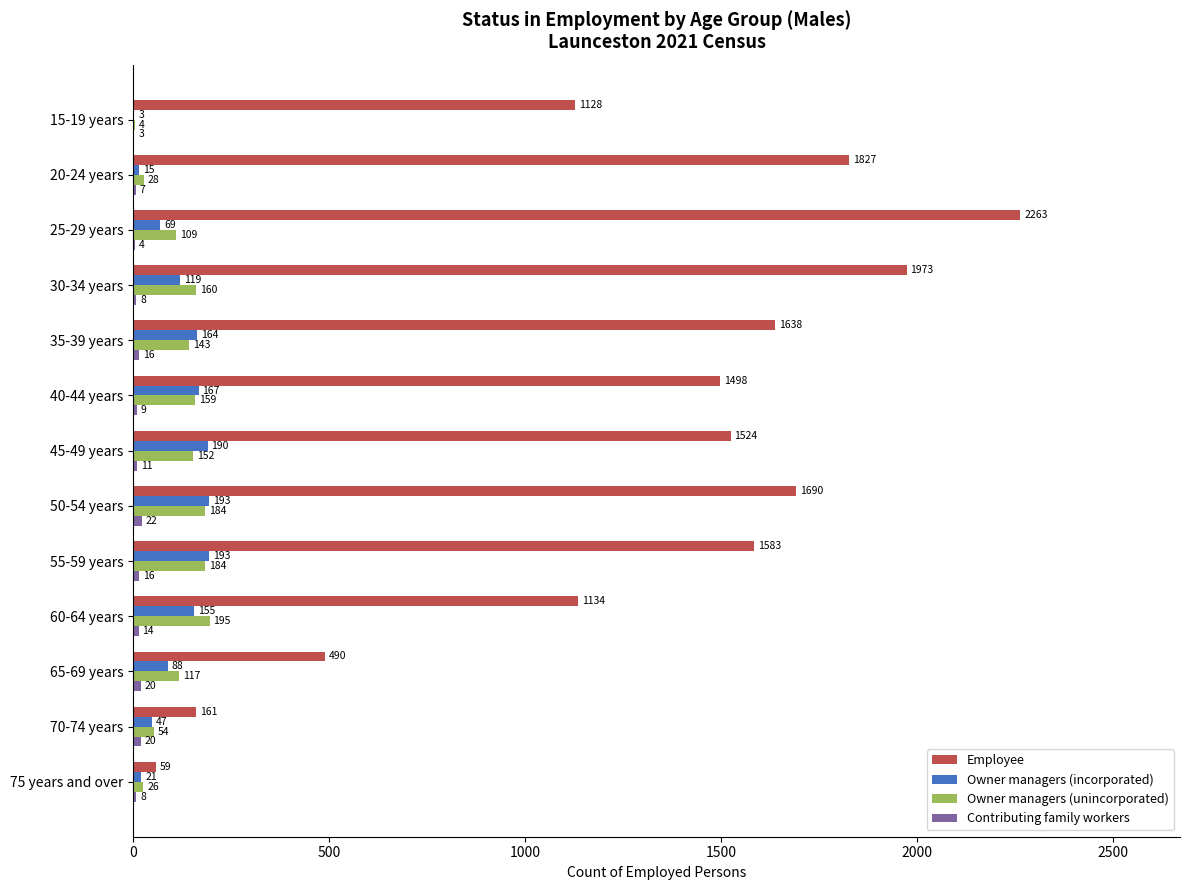

Where is Owner managers (unincorporated) nearest to the value 99?

25-29 years